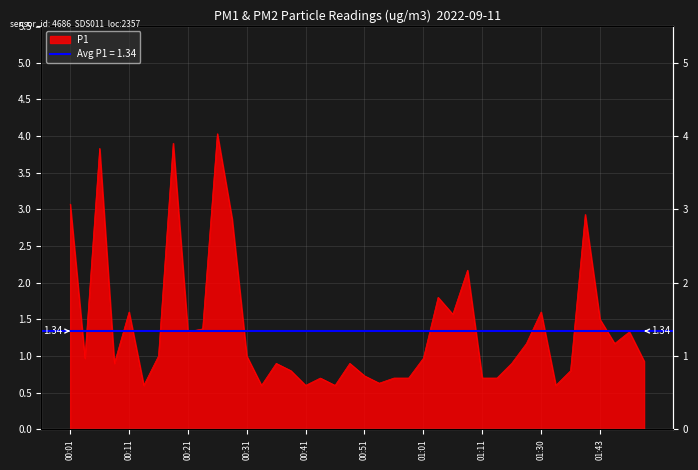

The chart shows a value of 0.3 at 00:46. True or false?

False